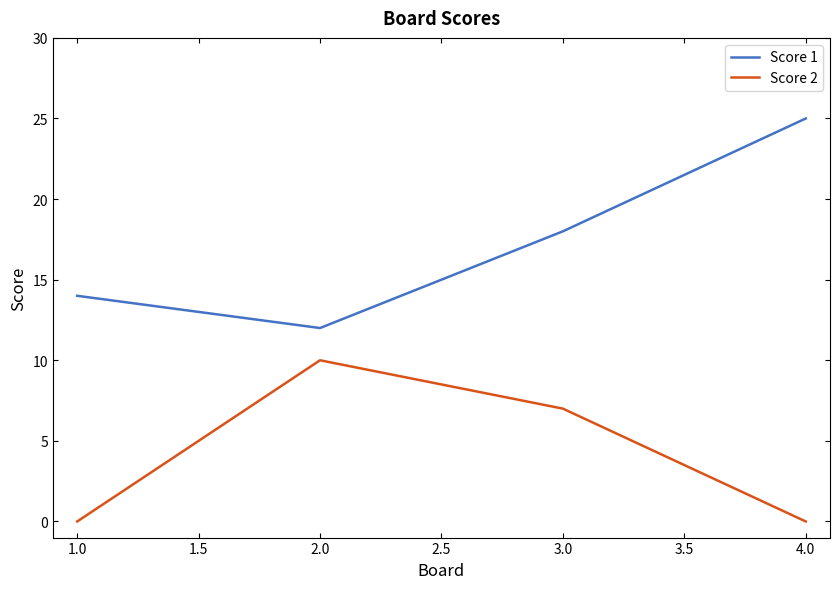

What is the average value of the Score 2 series?

4